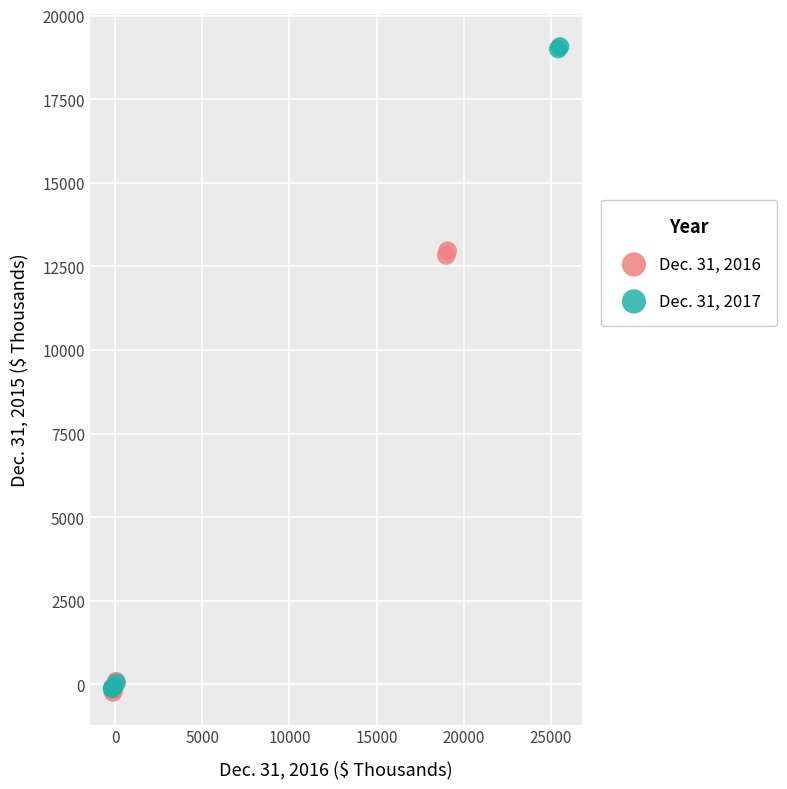

Which series has the largest Y range (max minus min)?

Dec. 31, 2017